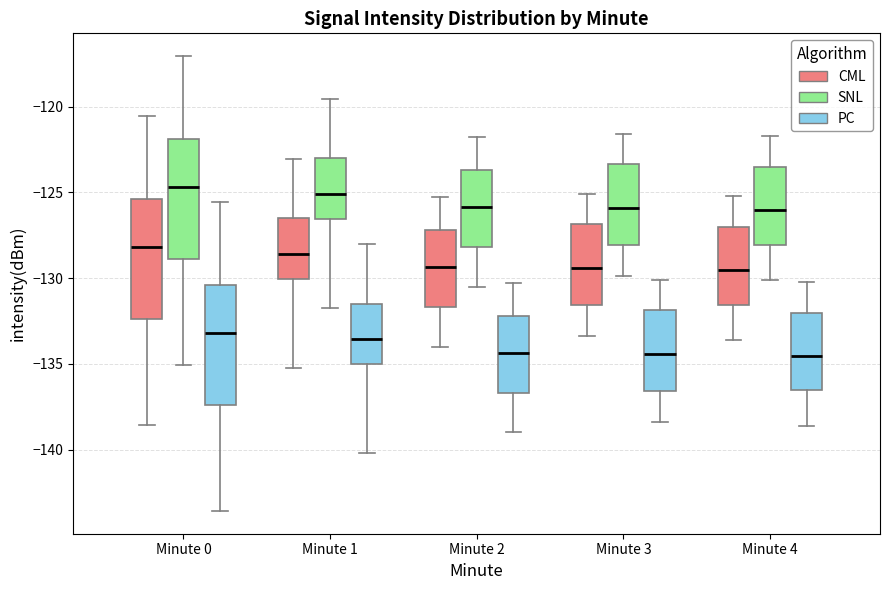

Where is the upper edge of the box for Minute 1 (PC) on the y-axis? The values are not printed on the chart, so give them approximately, as read against the axis.

-131.5